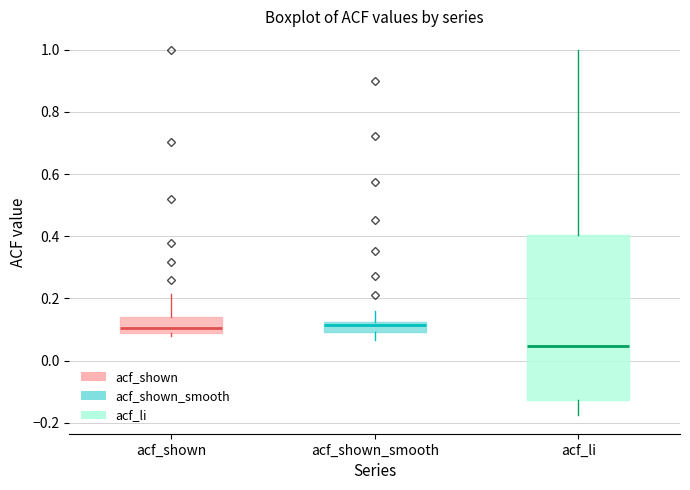

Which box's median line is the lowest?

acf_li